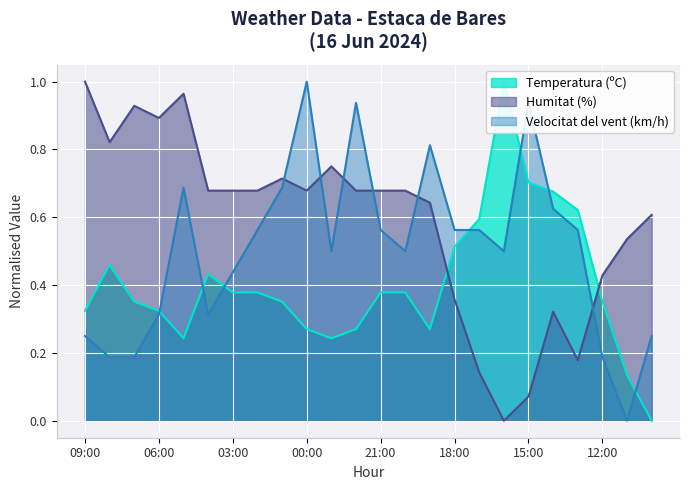

What is the highest value of the Humitat (%) series?

1.0